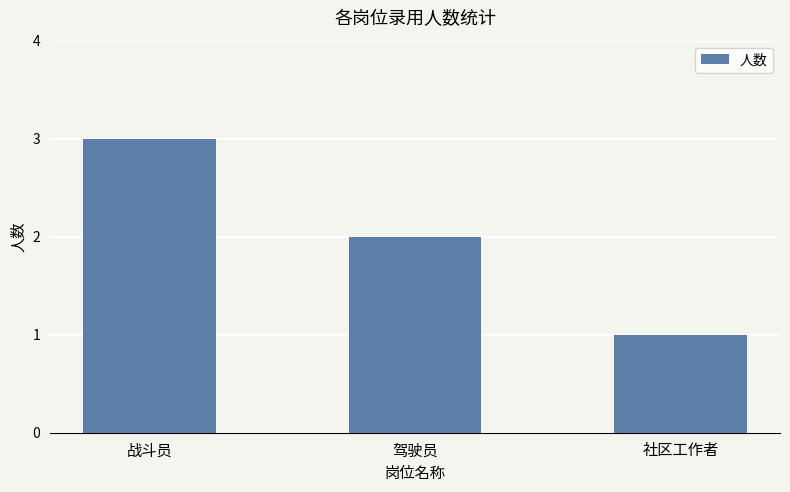

At which label does the data first exceed 2?

战斗员